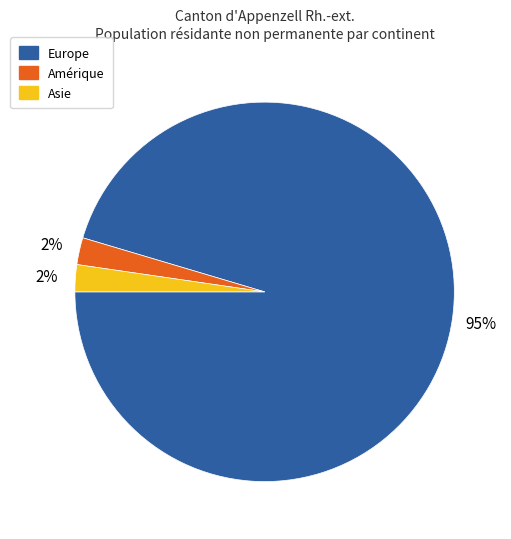

Between Europe and Asie, which is larger?

Europe